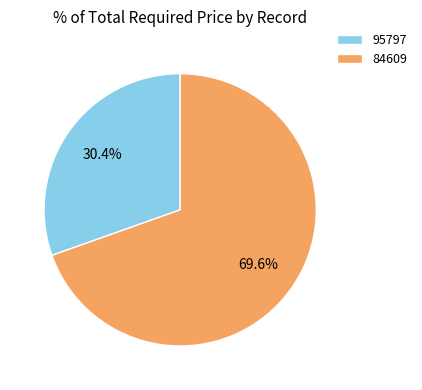

Between 95797 and 84609, which is larger?

84609